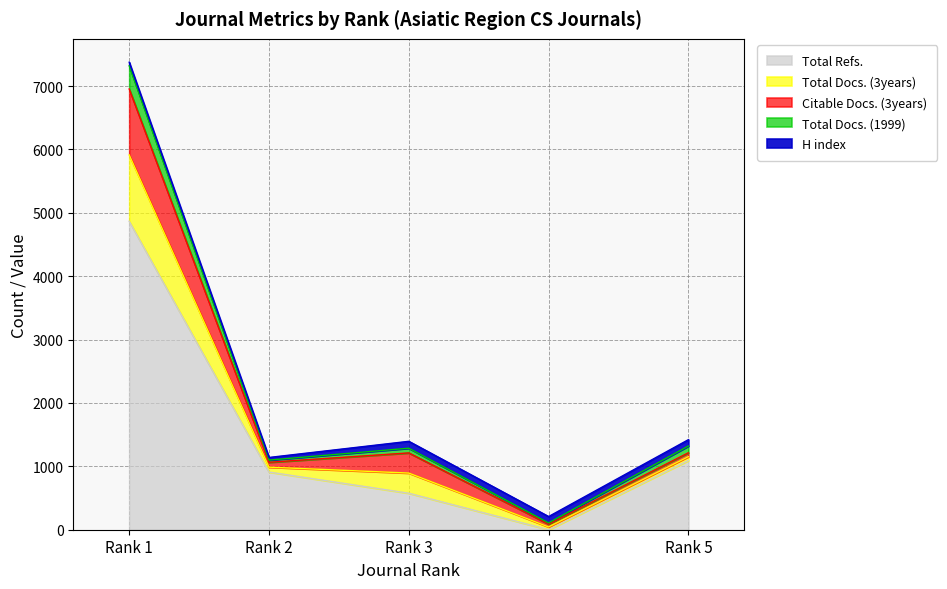

How many values in the Citable Docs. (3years) series are below 77?

2